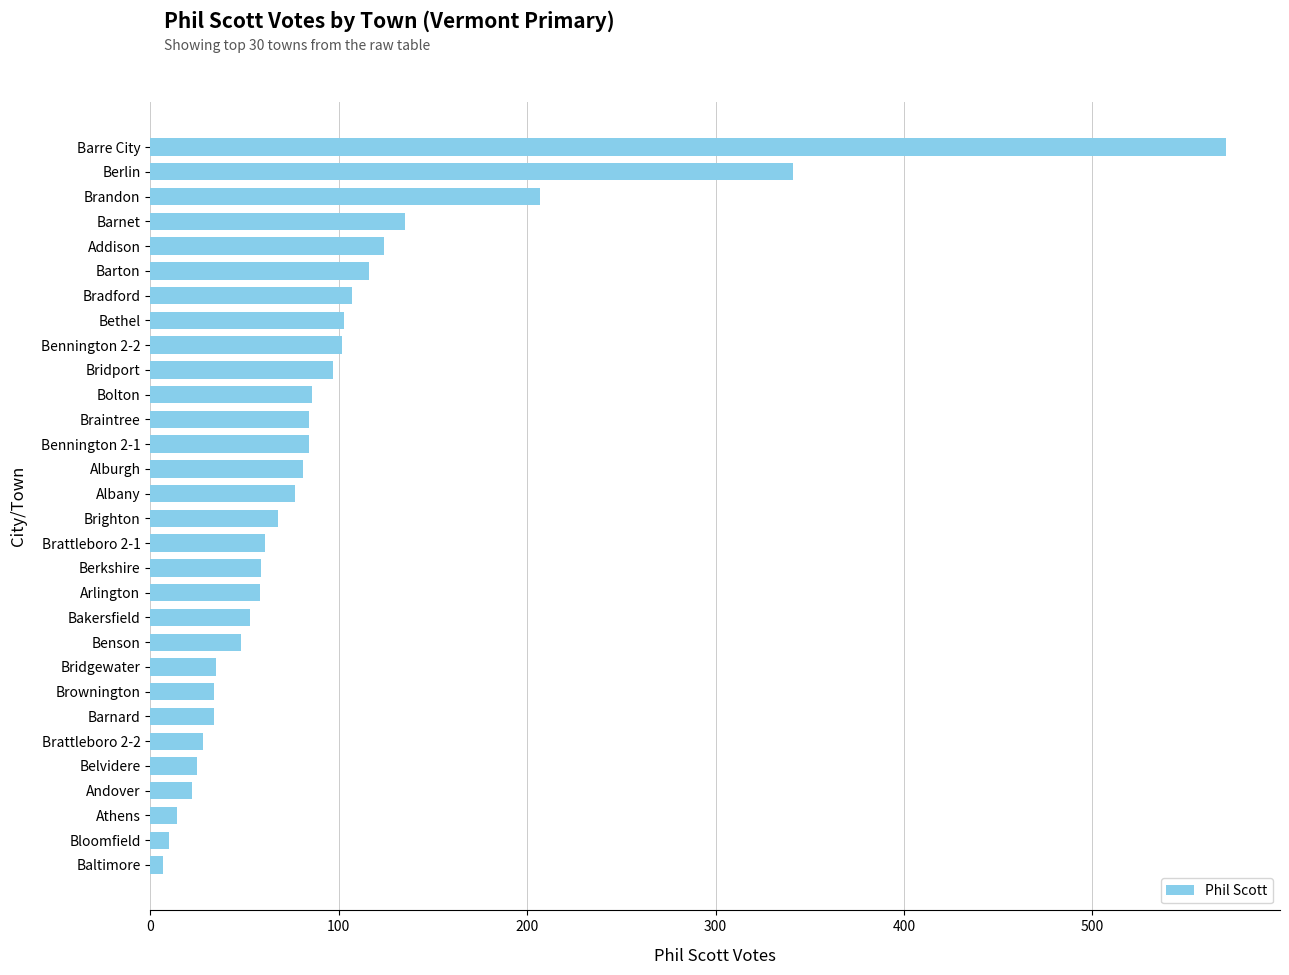

Is it true that the value at Bridport is 22?

False